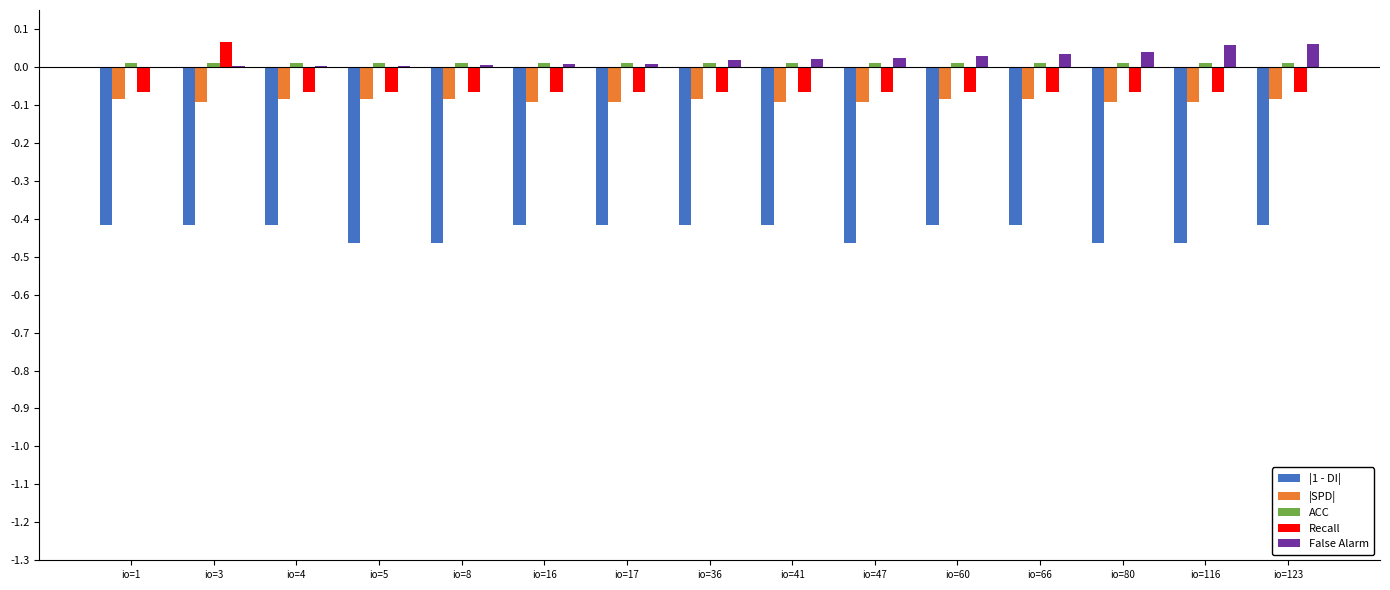

Is it true that |1 - DI| equals -0.7 at io=36?

False